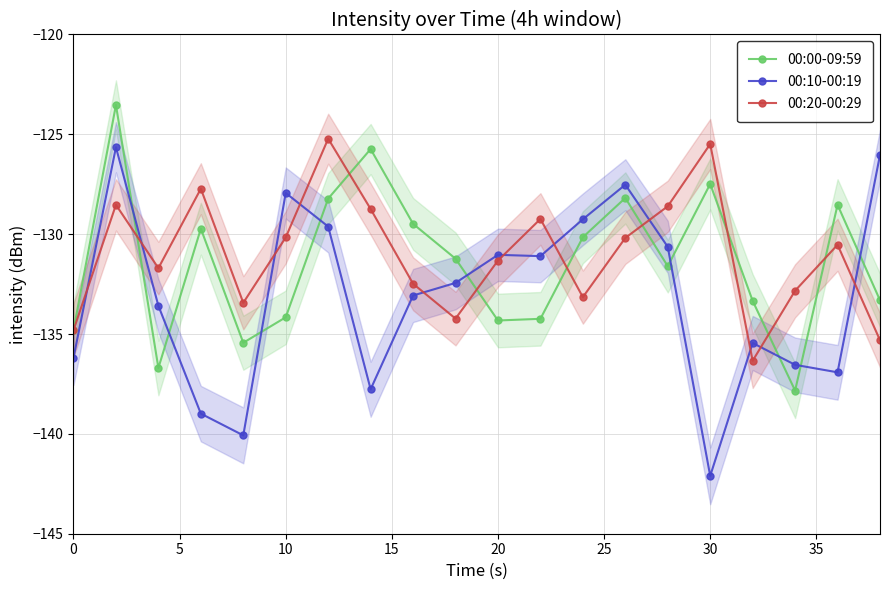

What is the maximum value for 00:00-09:59?

-123.5